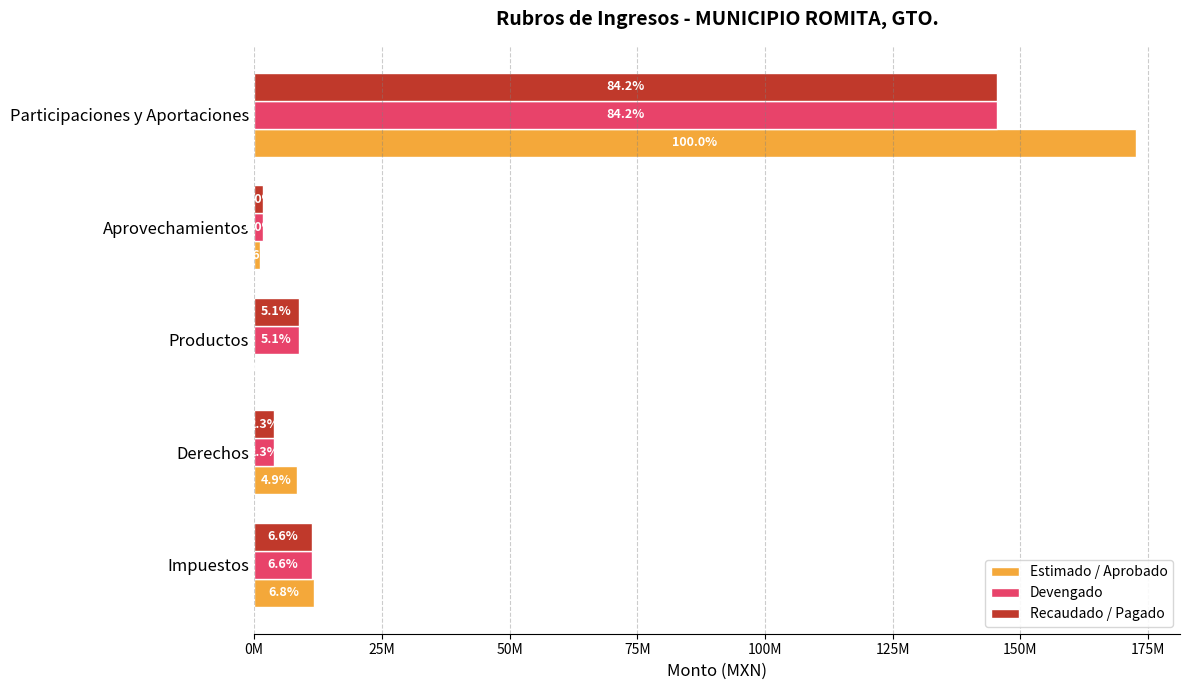

Rank the series by their maximum value, from highest to lowest.

Estimado / Aprobado, Devengado, Recaudado / Pagado